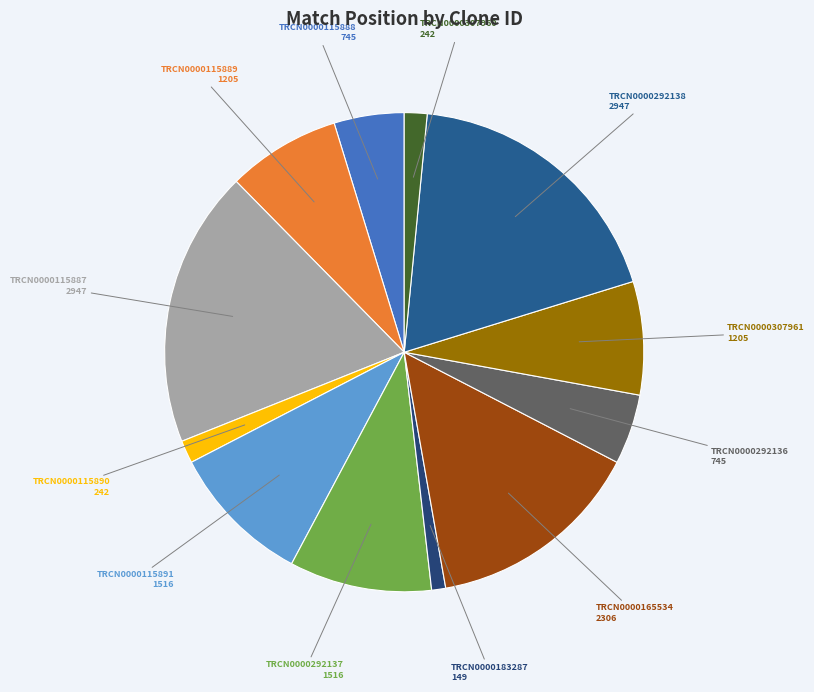

The TRCN0000165534 slice represents 20% of the pie. True or false?

False